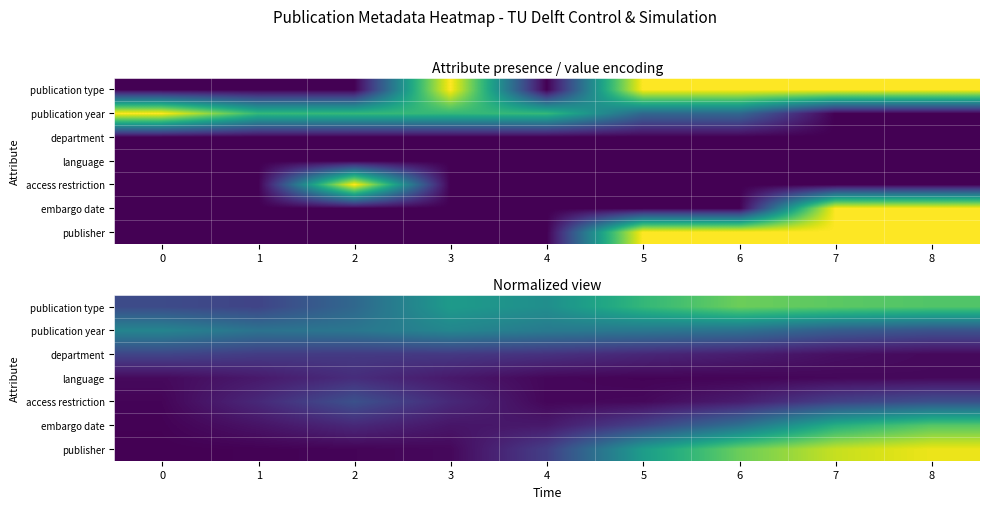

At how many categories does at least one series exceed 0?

9